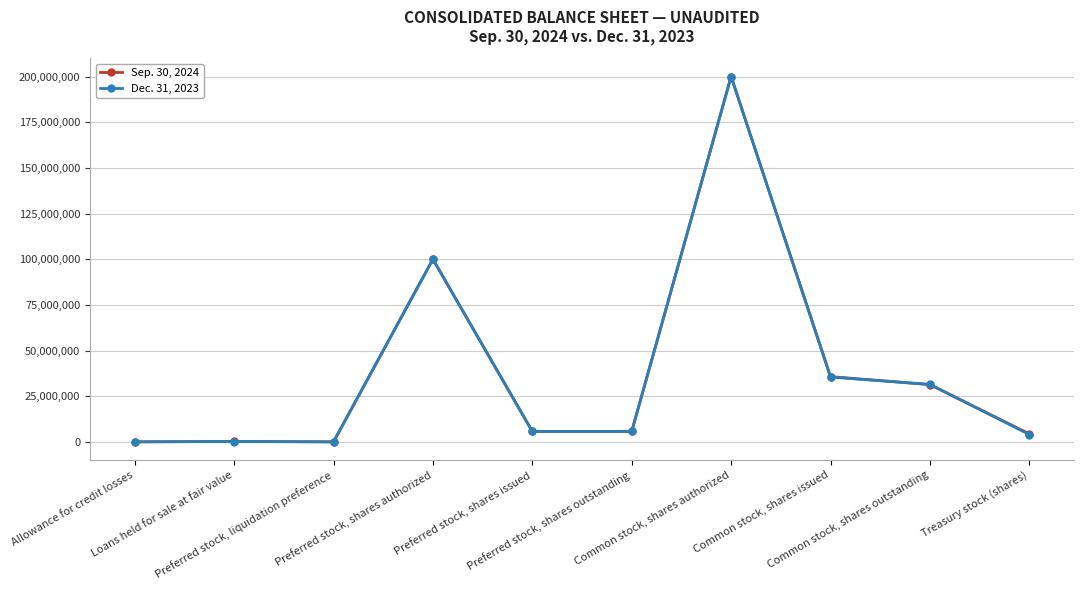

At which category is the sum across all series the highest?

Common stock, shares authorized